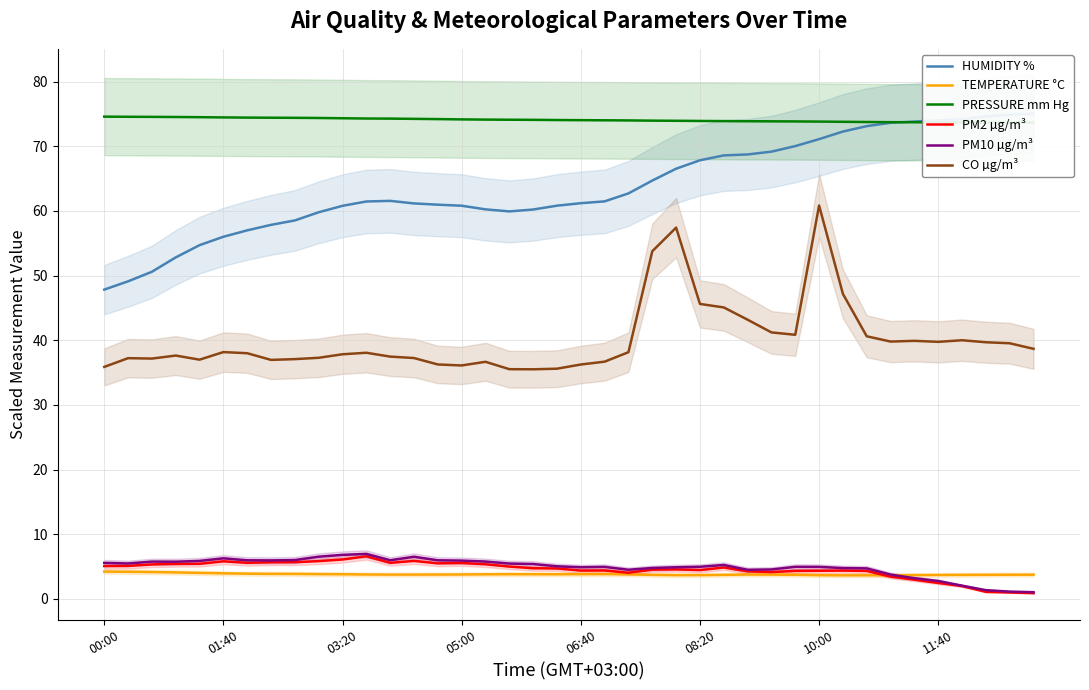

What is the total value across all series at 31?

206.0